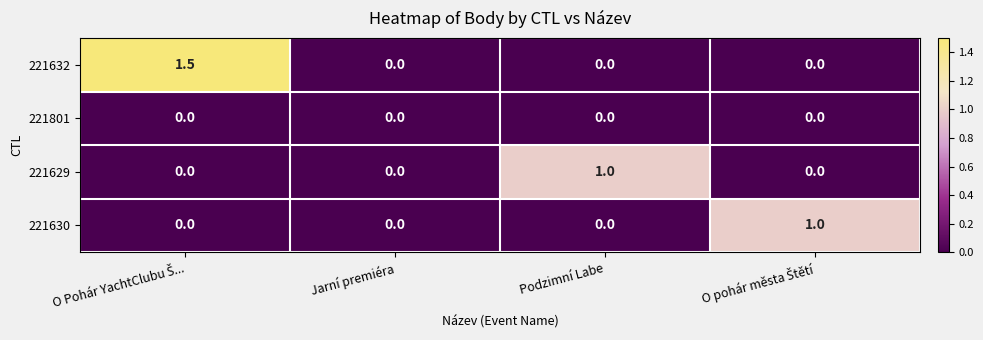

Which series has the largest total across all categories?

221632